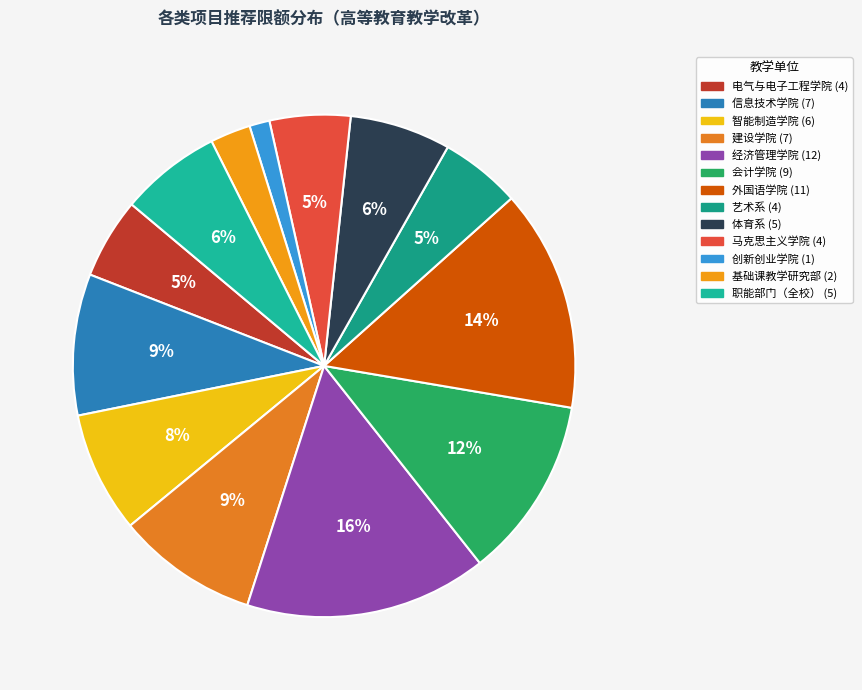

Which slice is the largest?

经济管理学院